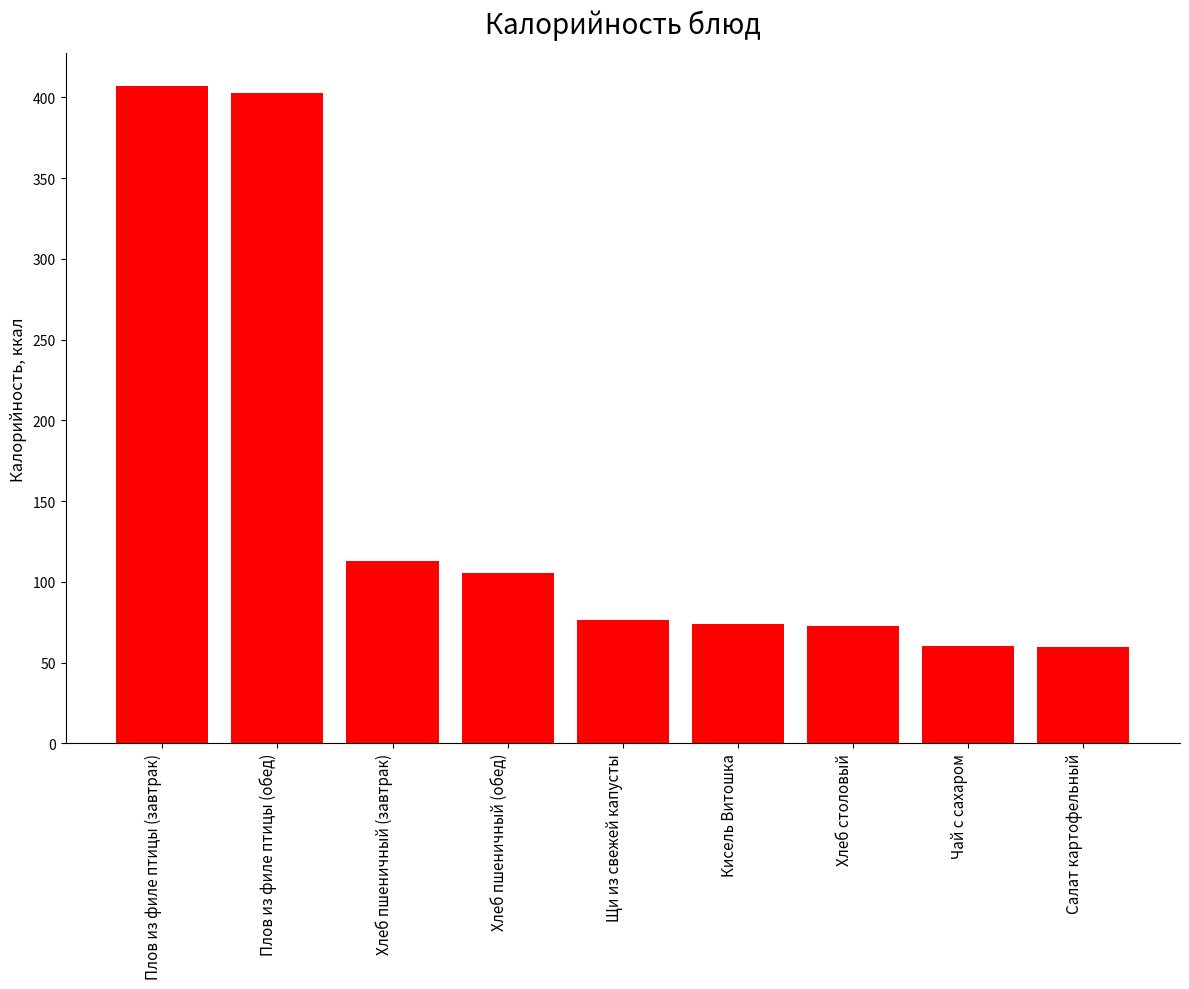

What is the average value?

152.3